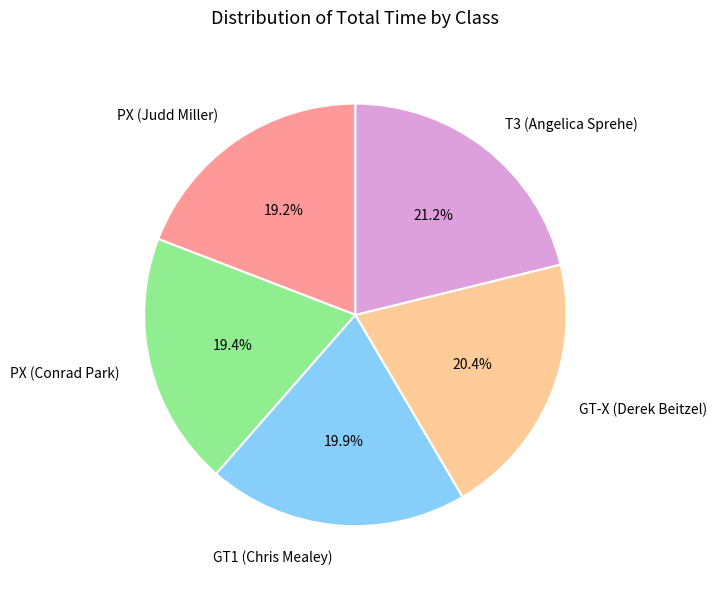

What is the largest slice in the pie chart?

T3 (Angelica Sprehe)